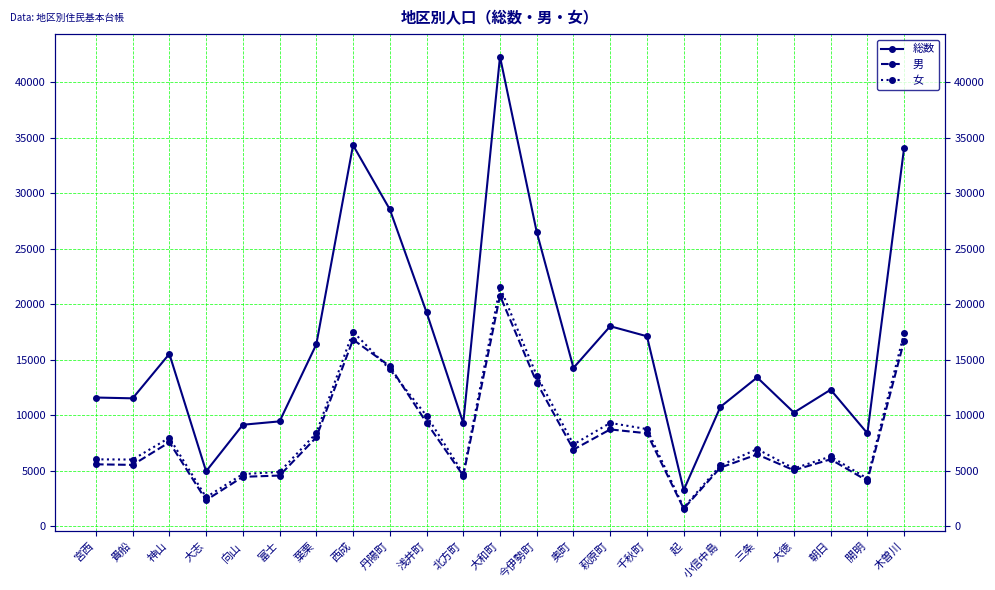

Is the value of 男 at 葉栗 greater than the value of 女 at 西成?

No